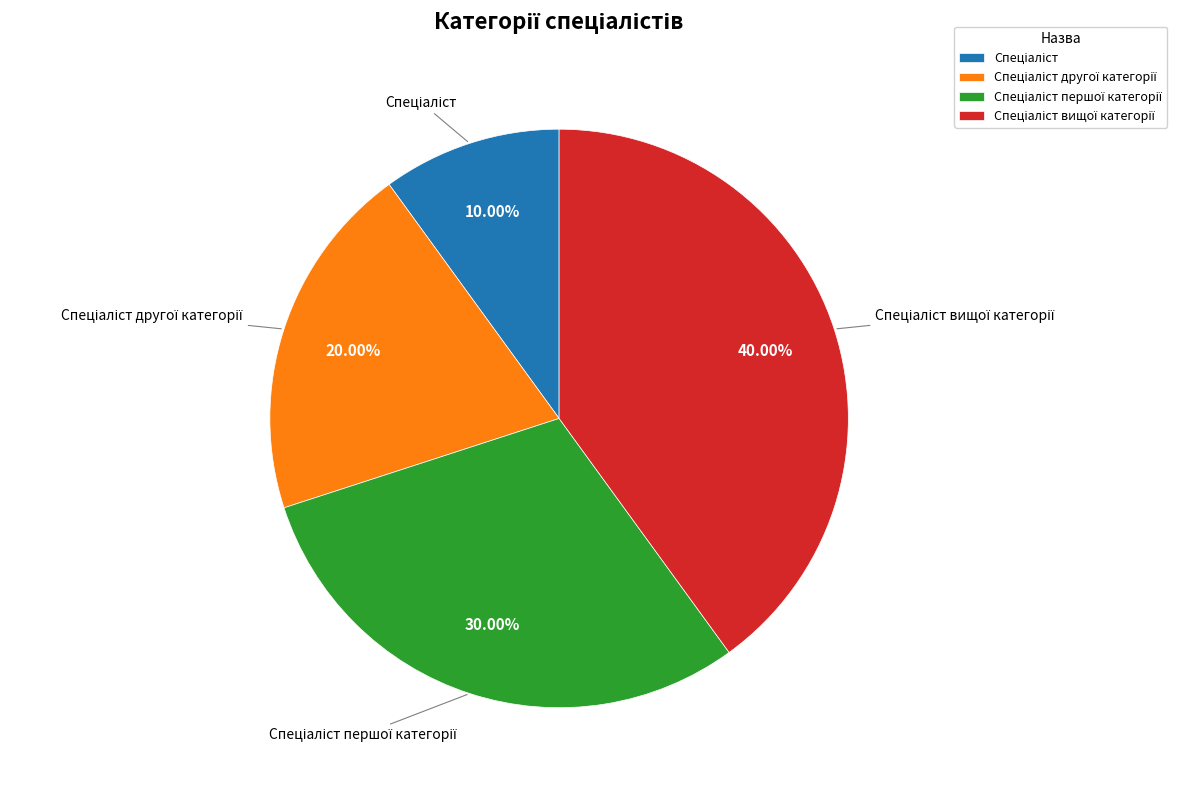

Is there any slice that represents more than half of the pie?

No